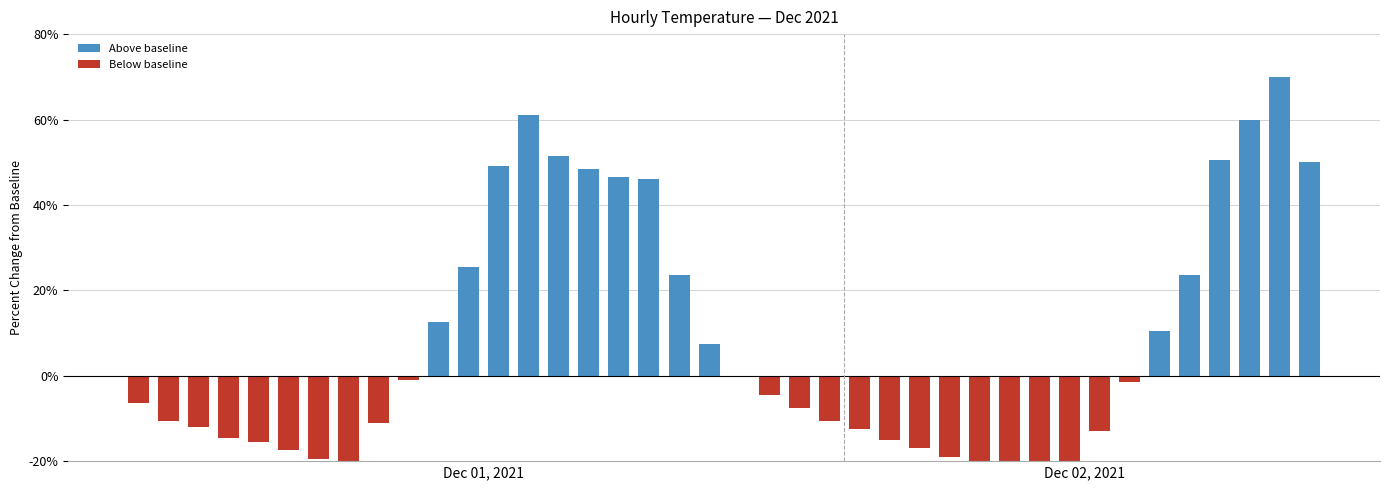

How many values are above zero?

16